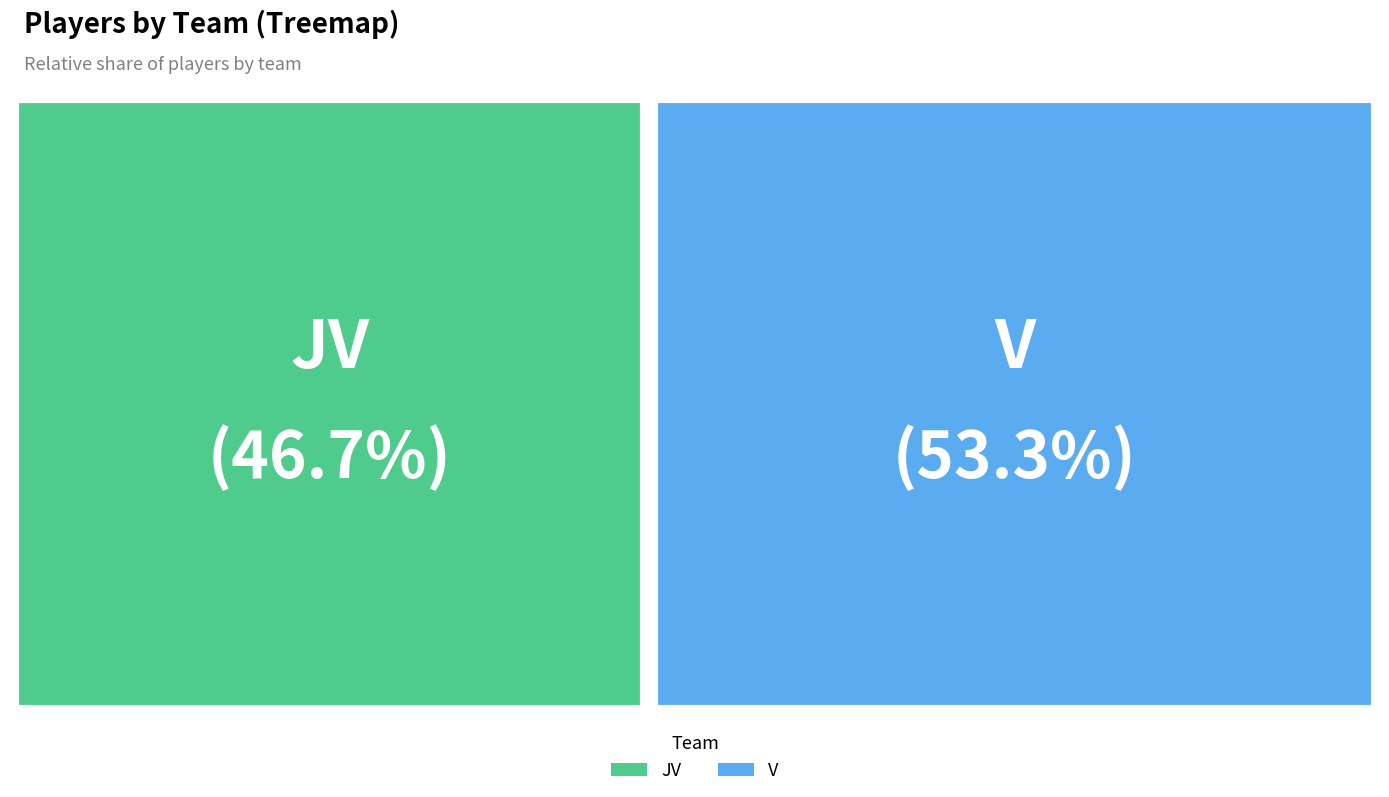

To the nearest percent, what is the difference between the JV and V slice percentages?

7%